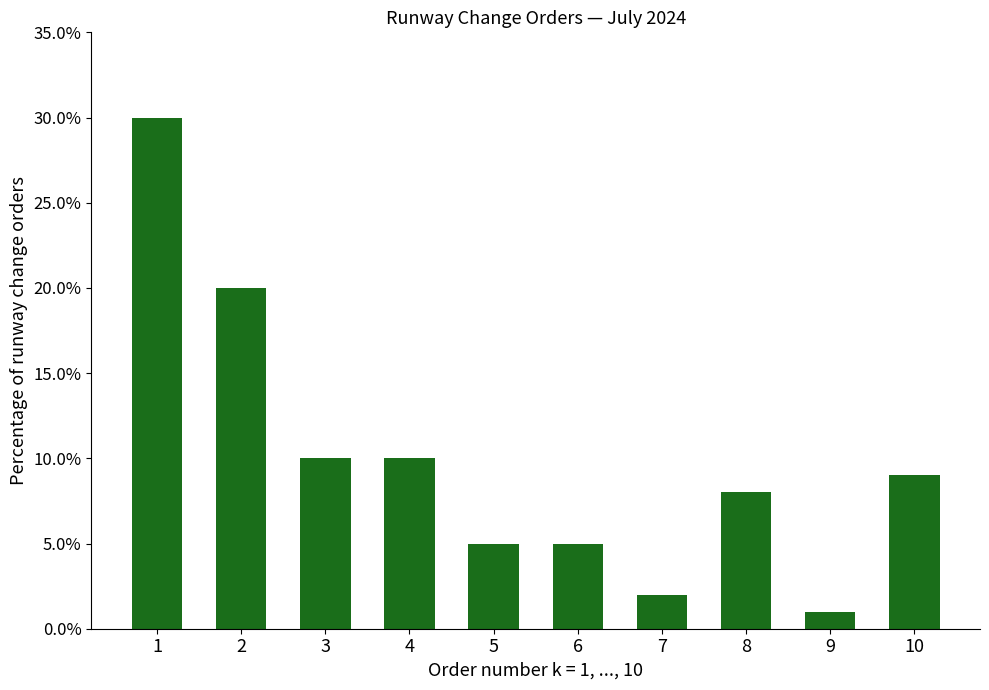

Reading left to right, what are all the values shown in this chart?

30	20	10	10	5	5	2	8	1	9